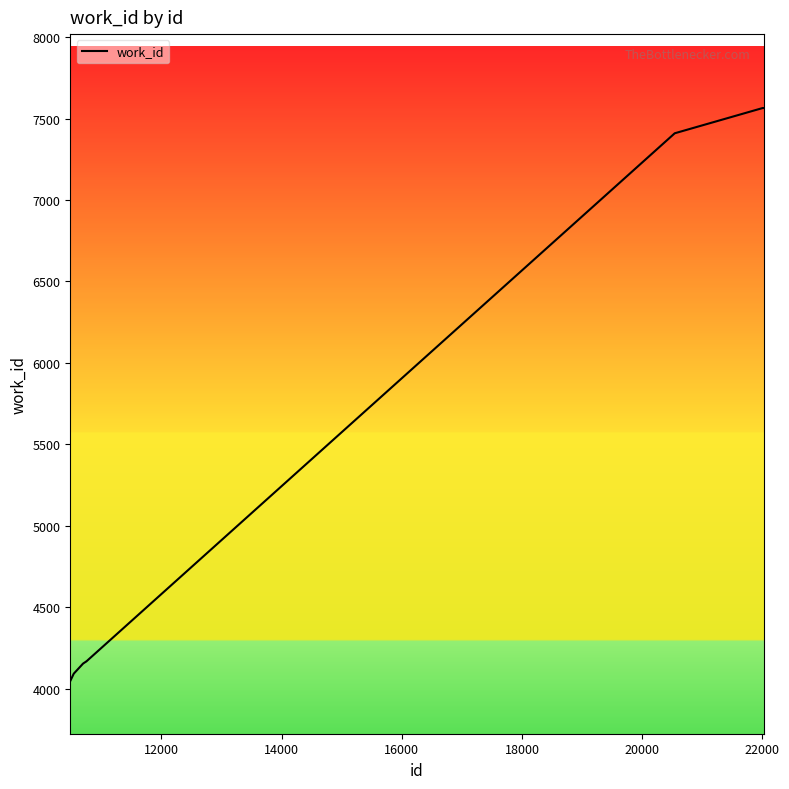

What is the difference between the maximum and minimum values?

3518